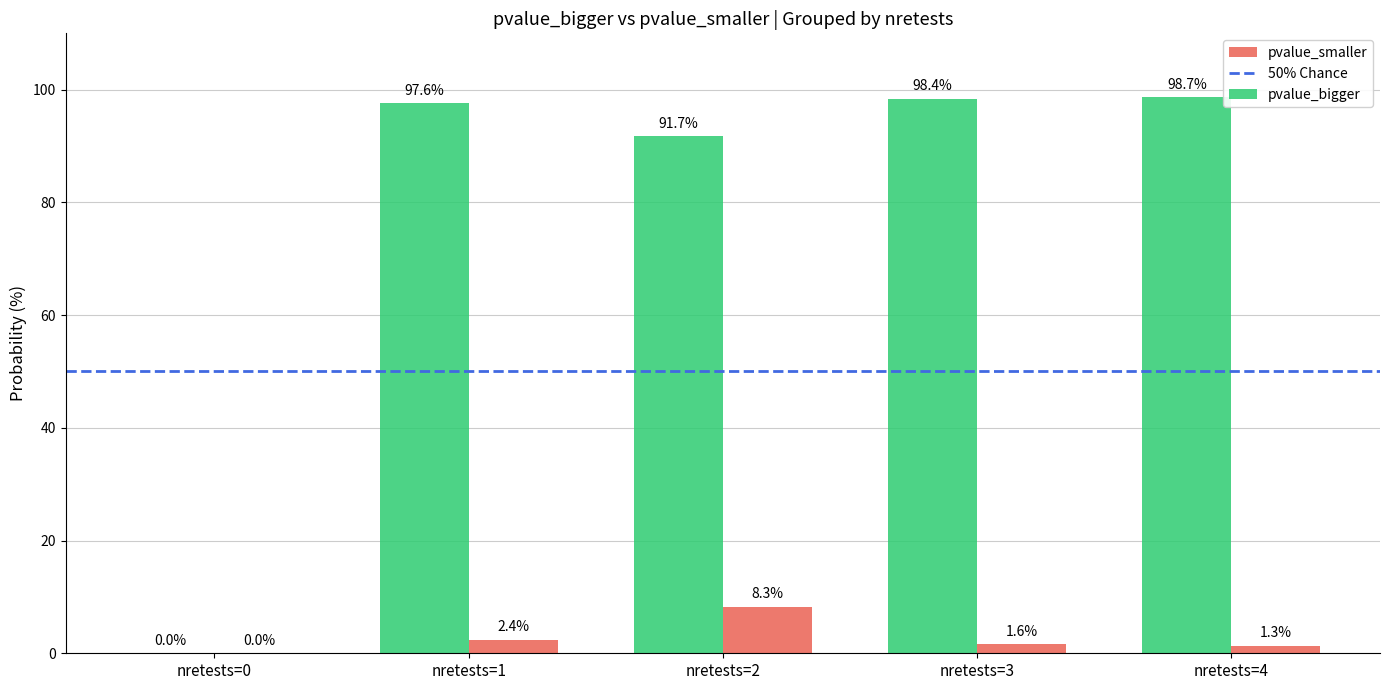

Are the bars horizontal?

No